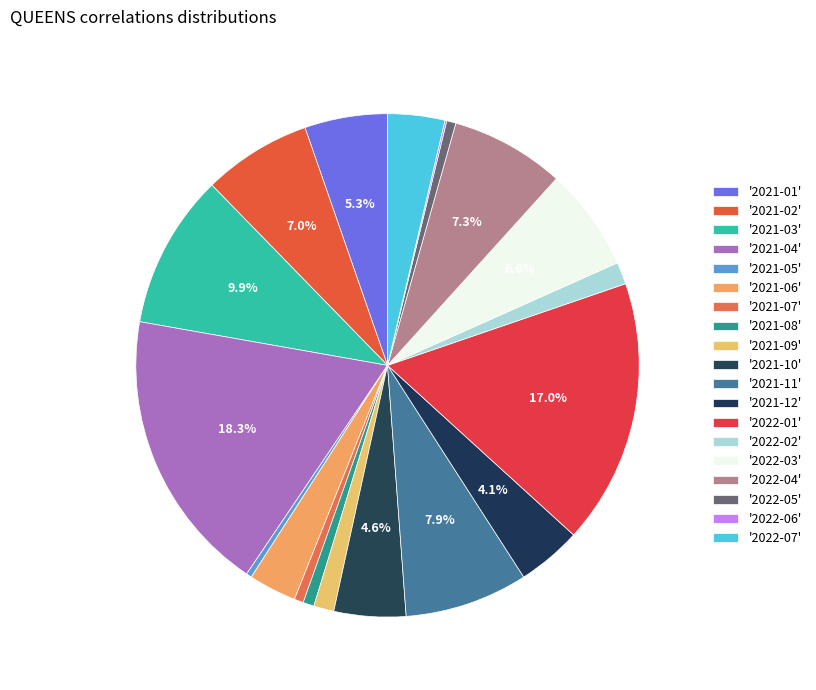

What is the largest slice in the pie chart?

2021-04